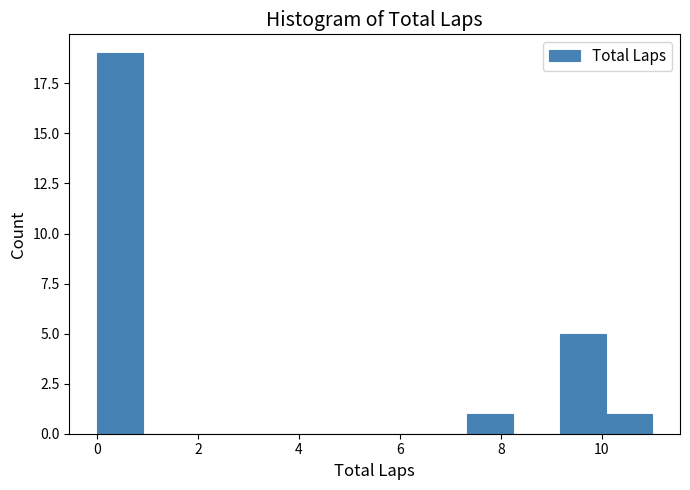

What is the height of the bar covering 10.0 to 11.0 on the x-axis? Neither the bar edges nor the heights are printed on the chart, so give them approximately, as read against the axes.

1